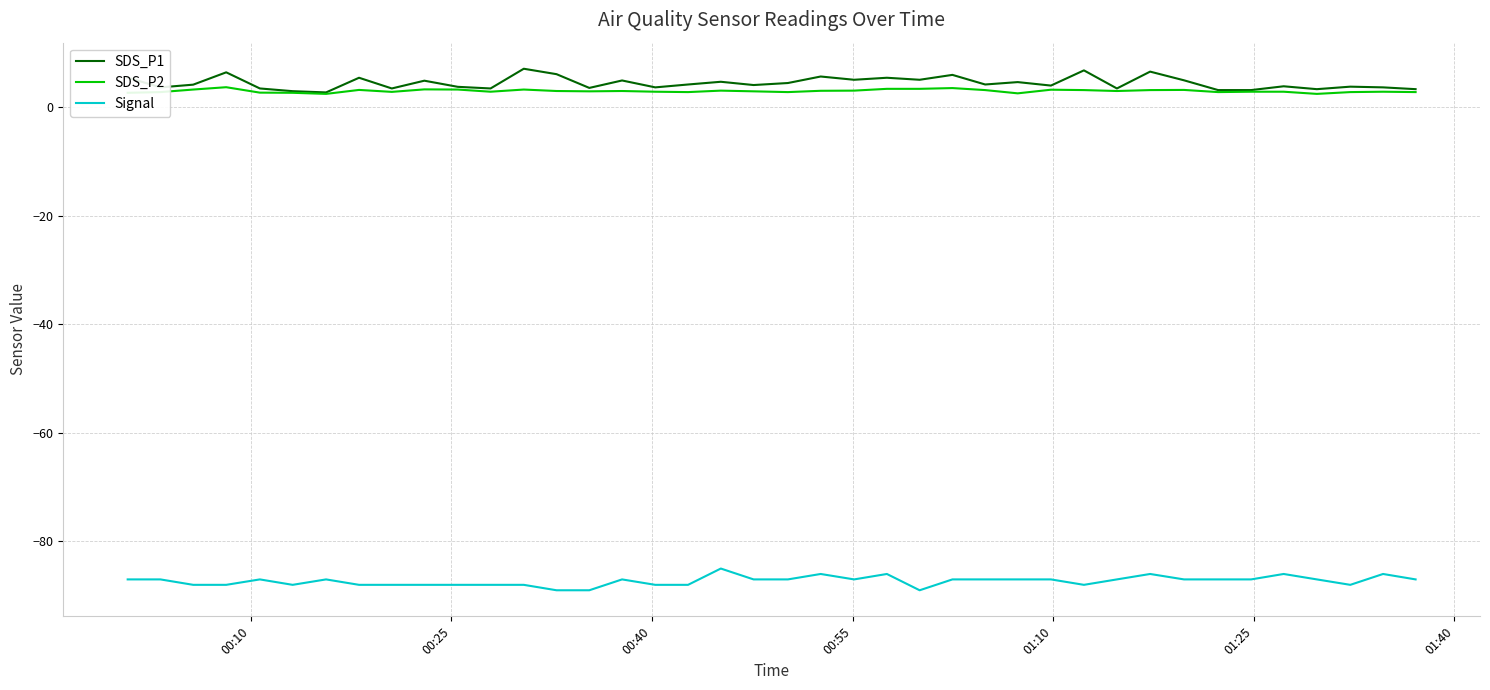

True or false: Signal and SDS_P2 cross at least once.

False